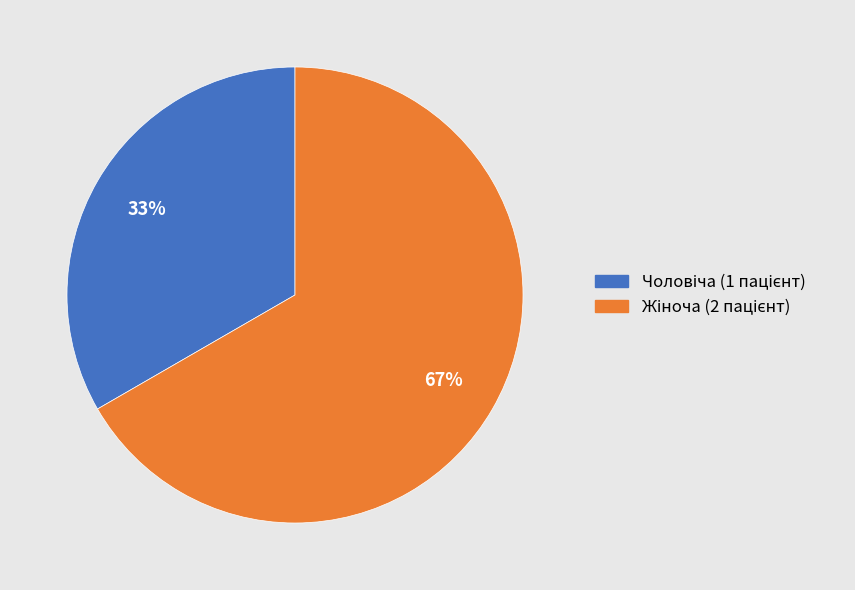

To the nearest percent, what is the average slice percentage?

50%